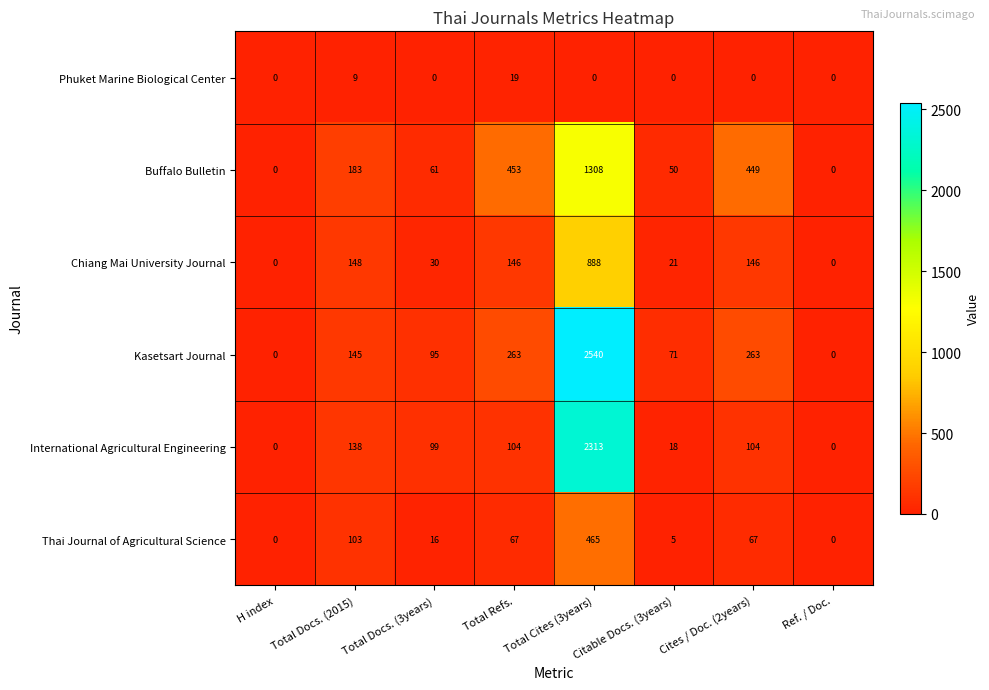

What value does the Thai Journal of Agricultural Science series have at Total Docs. (3years), to the nearest 5?

15